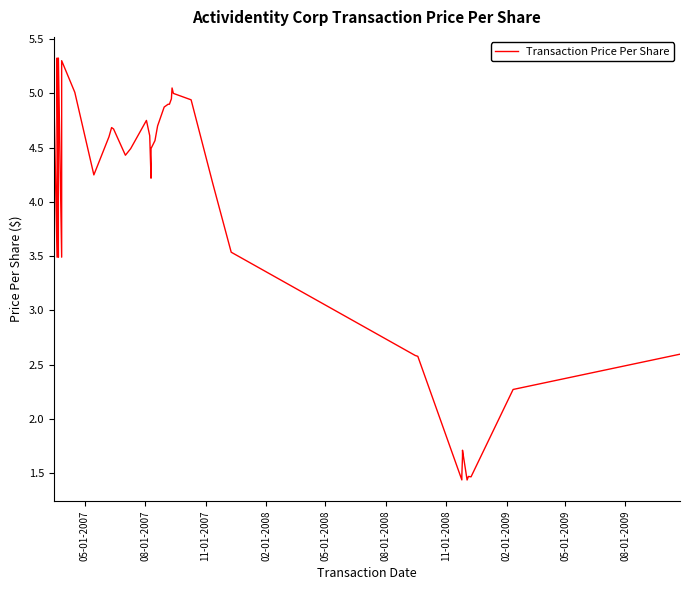

How many values are below 4?

15